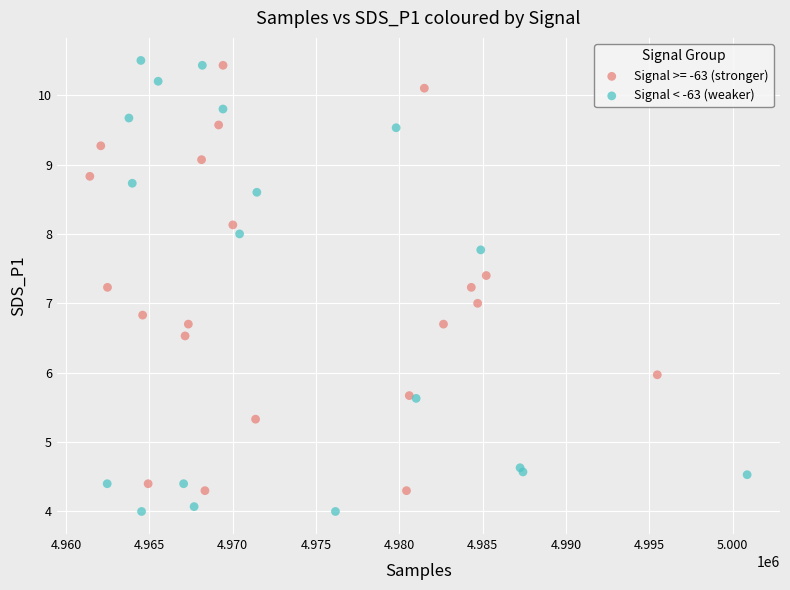

Which series has the widest spread of Y values?

Signal < -63 (weaker)